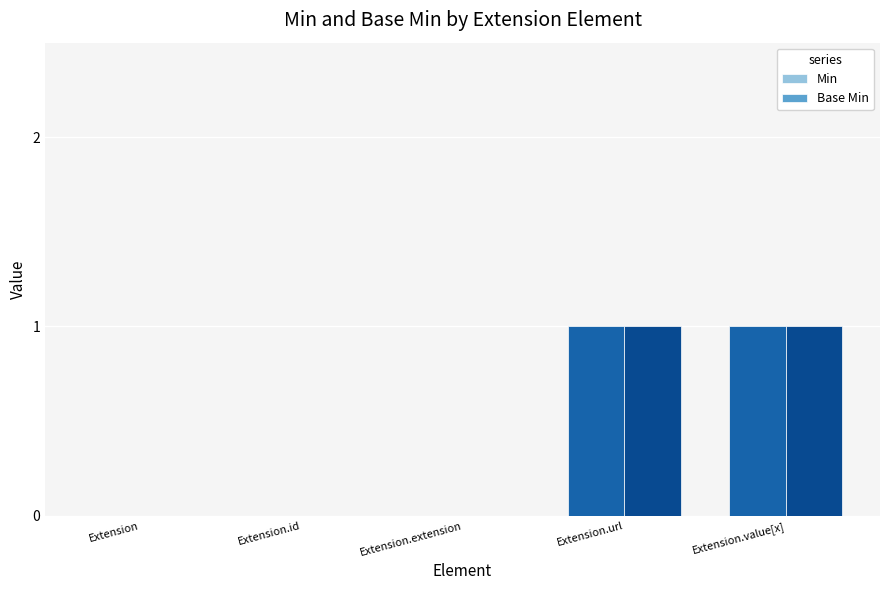

The Min series shows 0 at Extension.url. True or false?

False